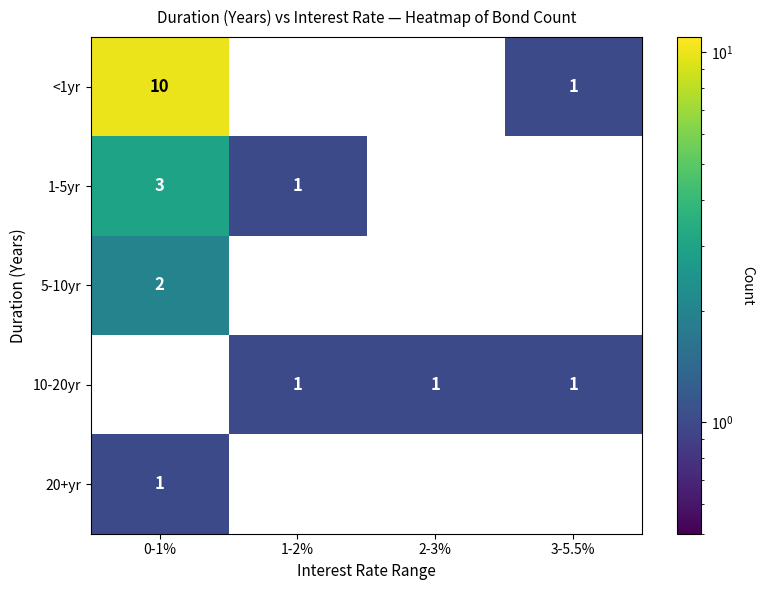

Which category has the highest value across all series?

0-1%